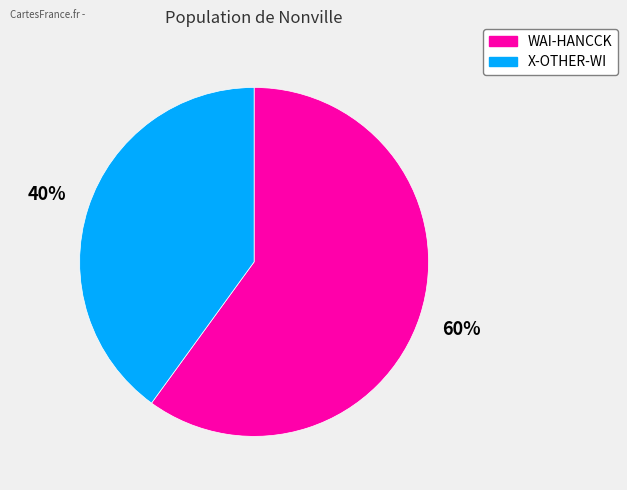

Combined, do X-OTHER-WI and WAI-HANCCK account for over 50%?

Yes